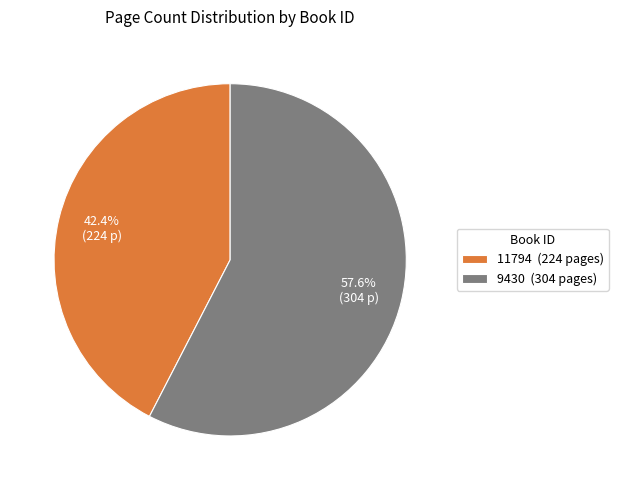

What is the smallest slice in the pie chart?

11794